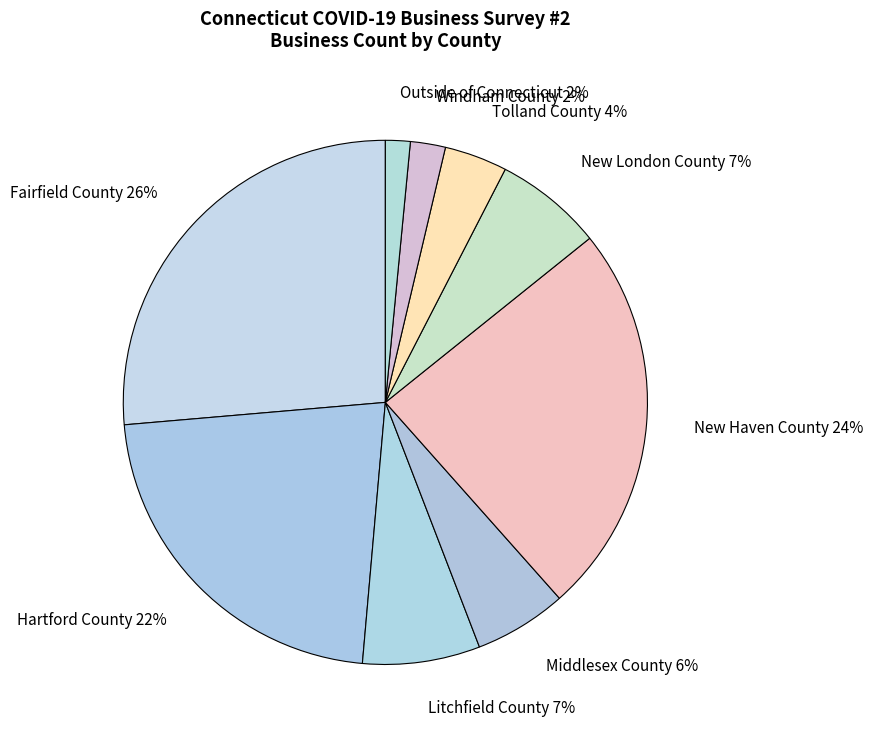

Is there a majority slice in this chart?

No